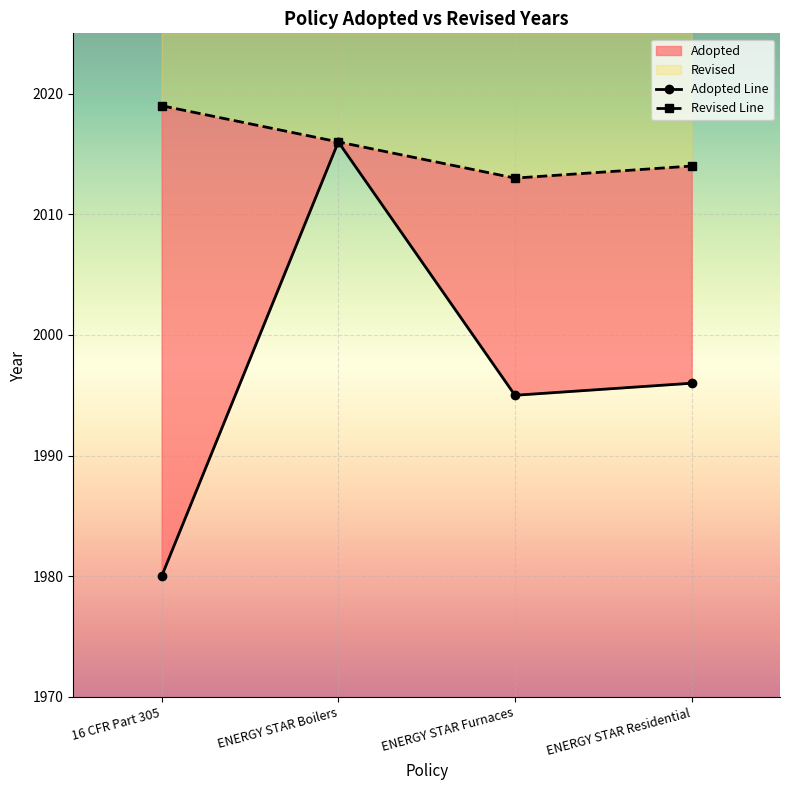

What is the label of the 4th point from the right?

16 CFR Part 305